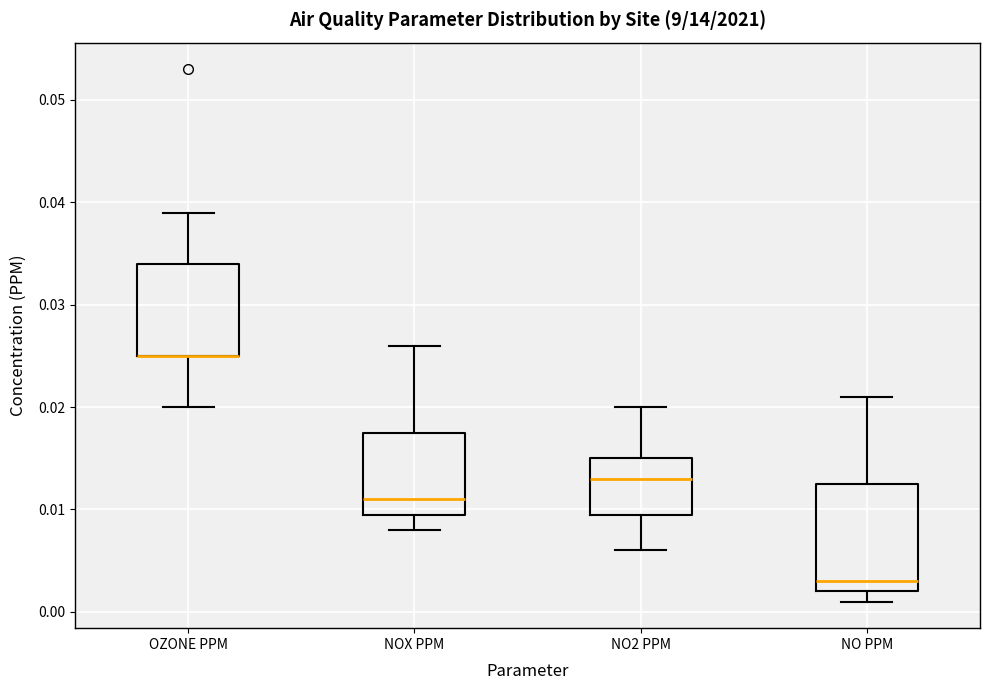

Comparing the boxes themselves (not the whiskers), which one is the tallest?

NO PPM